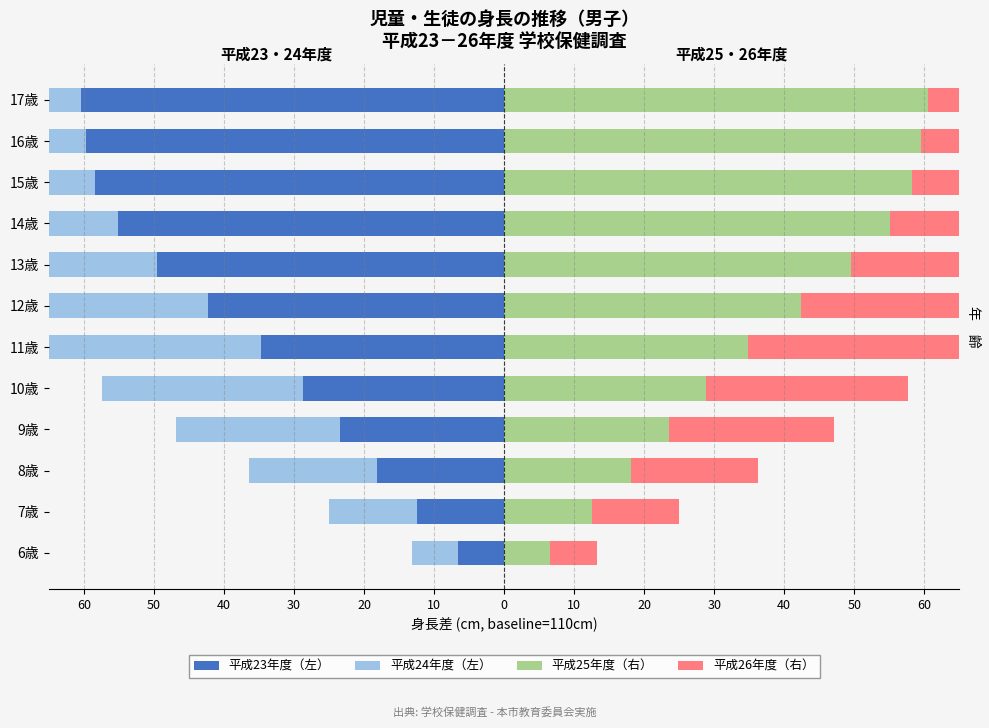

Is it true that 平成25年度（右） equals 31.2 at 17歳?

False